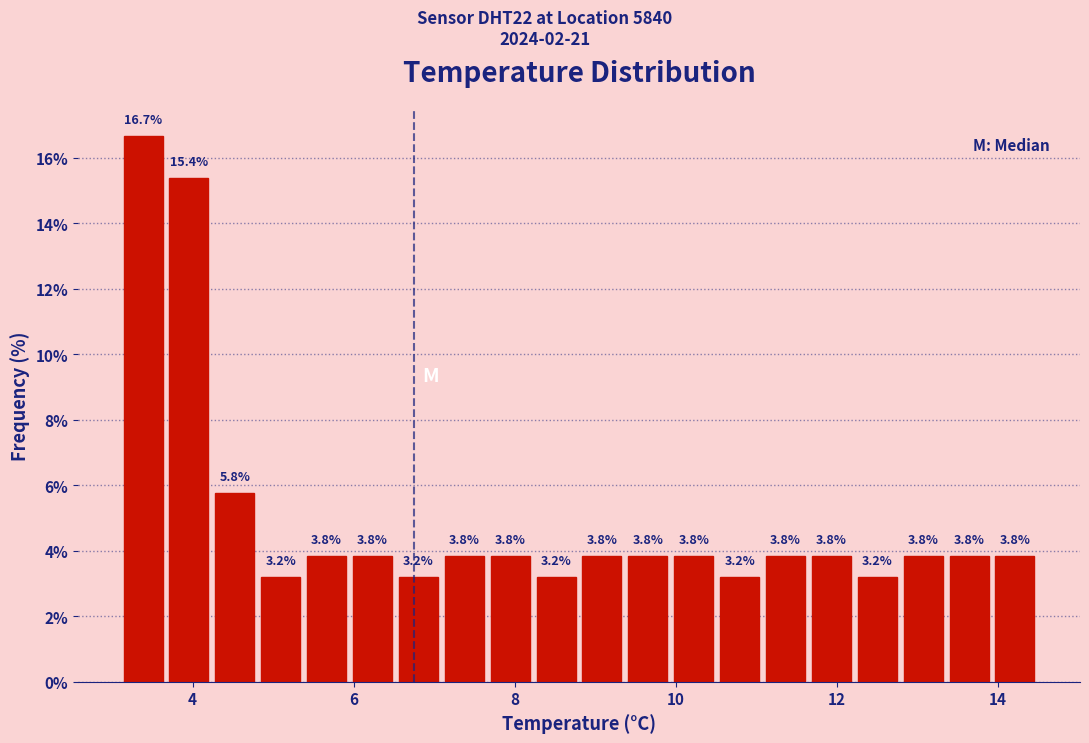

Around what value on the x-axis is the tallest bar? Give the approximate position of its centre, as read against the axis.

3.4